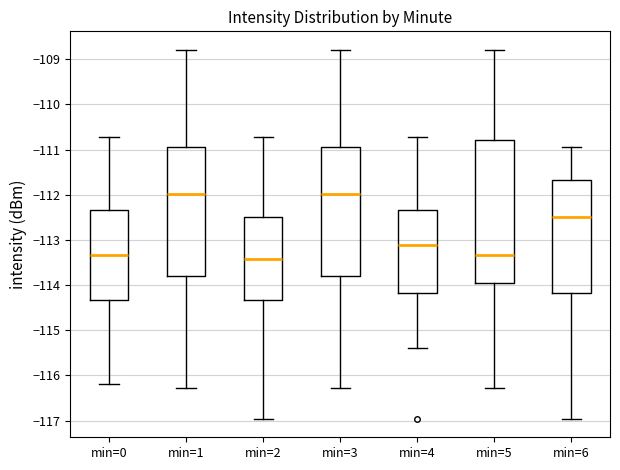

Where is the upper edge of the box for min=5 on the y-axis? The values are not printed on the chart, so give them approximately, as read against the axis.

-110.8